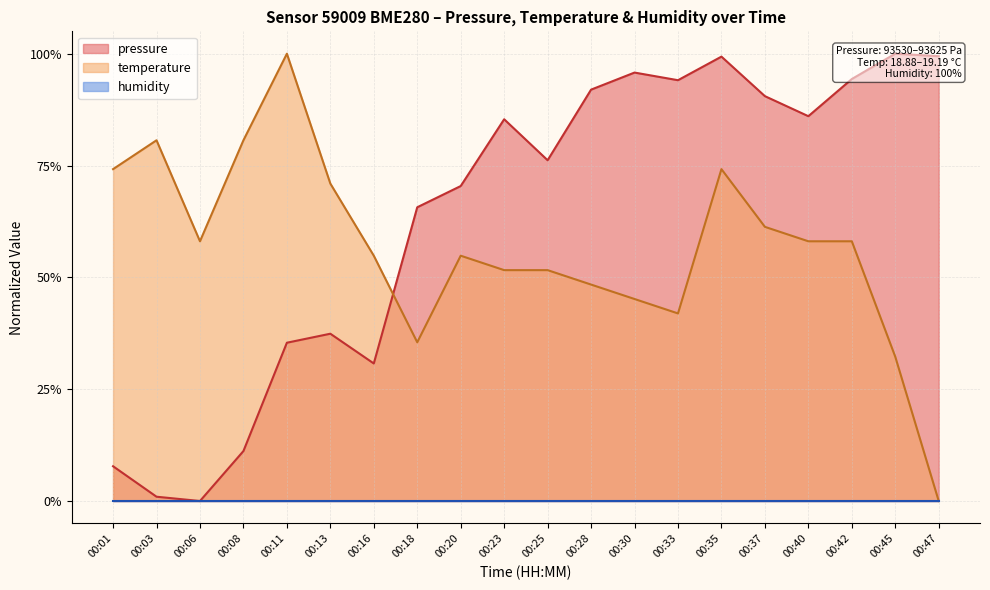

After their last crossing, which series has the higher values: temperature or pressure?

pressure